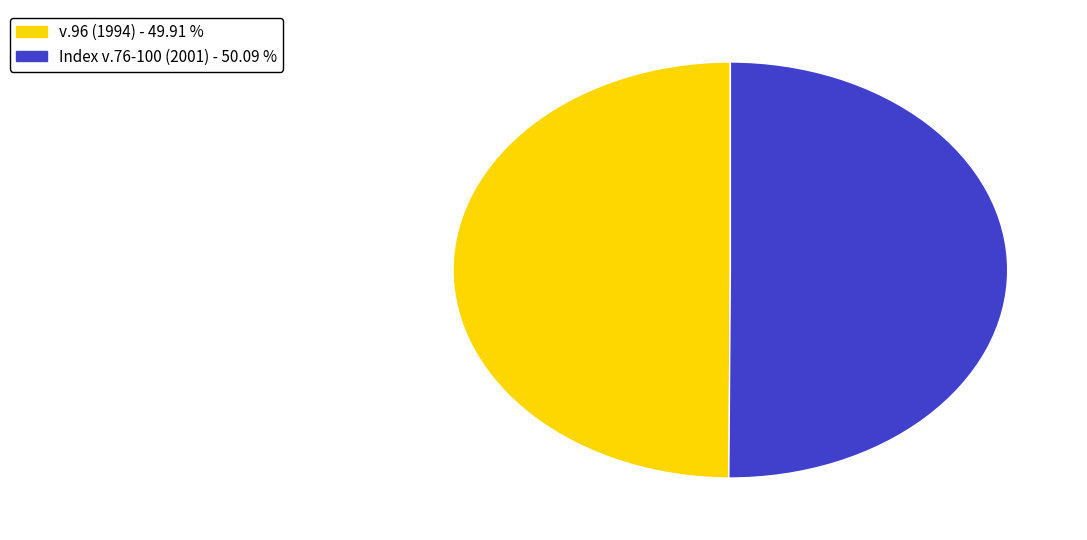

Count the number of slices in the pie.

2